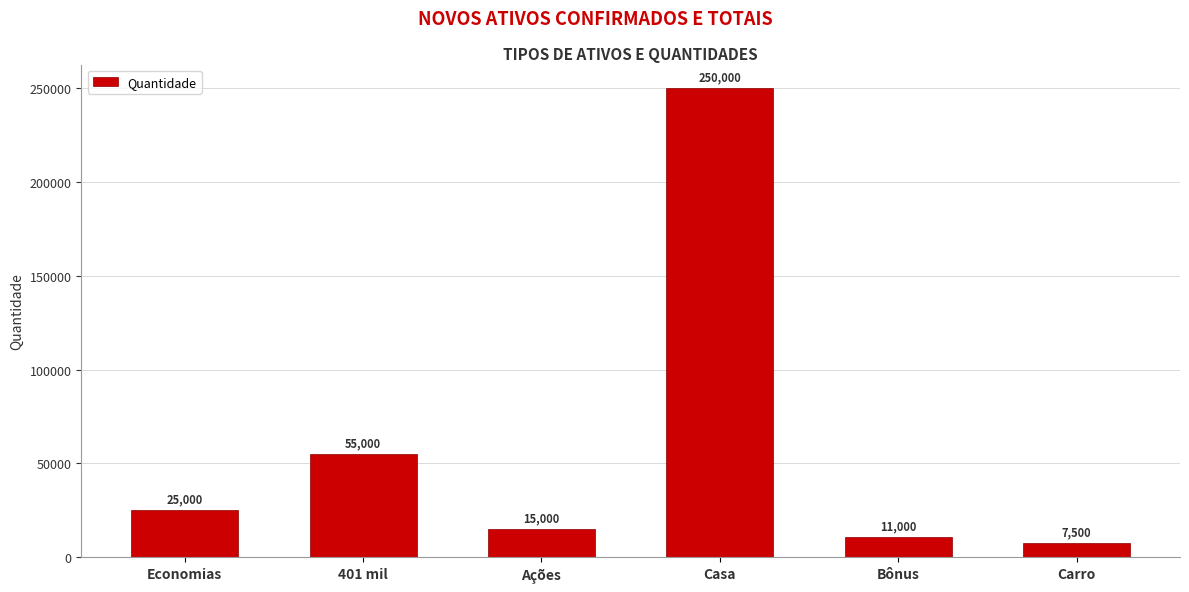

True or false: the data shows 15000 at Ações.

True